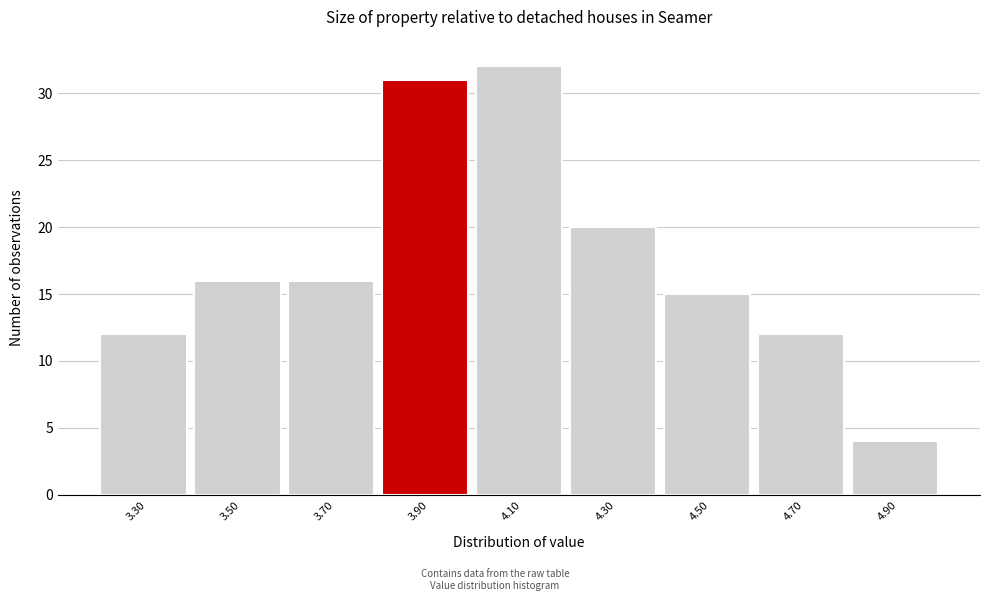

Reading left to right, list all the values displayed in this chart.

12	16	16	31	32	20	15	12	4